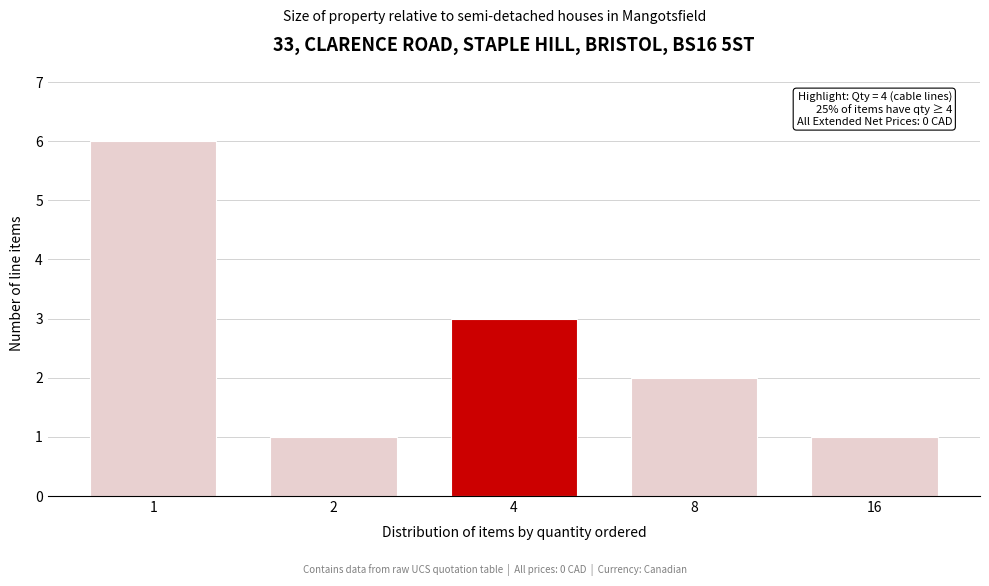

Reading left to right, transcribe all the data shown in this chart.

1=6	2=1	4=3	8=2	16=1